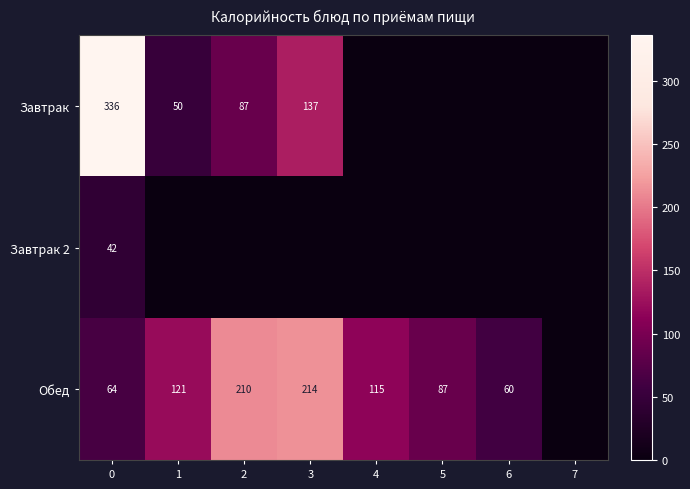

What is the difference between the highest and lowest values at 0?

294